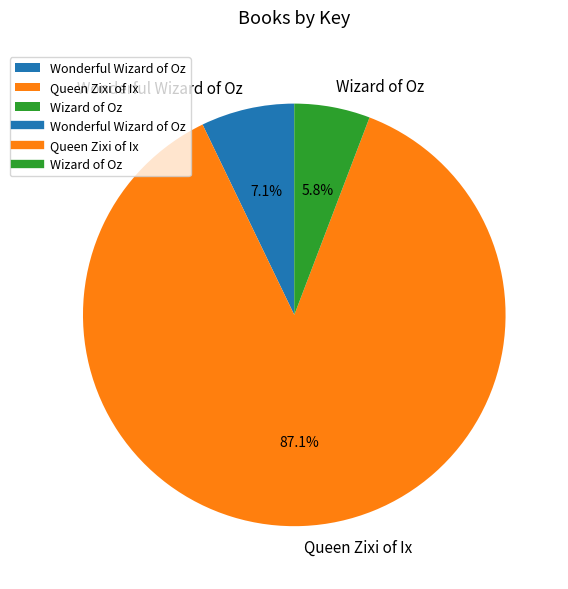

Rank the categories by value from highest to lowest.

Queen Zixi of Ix, Wonderful Wizard of Oz, Wizard of Oz